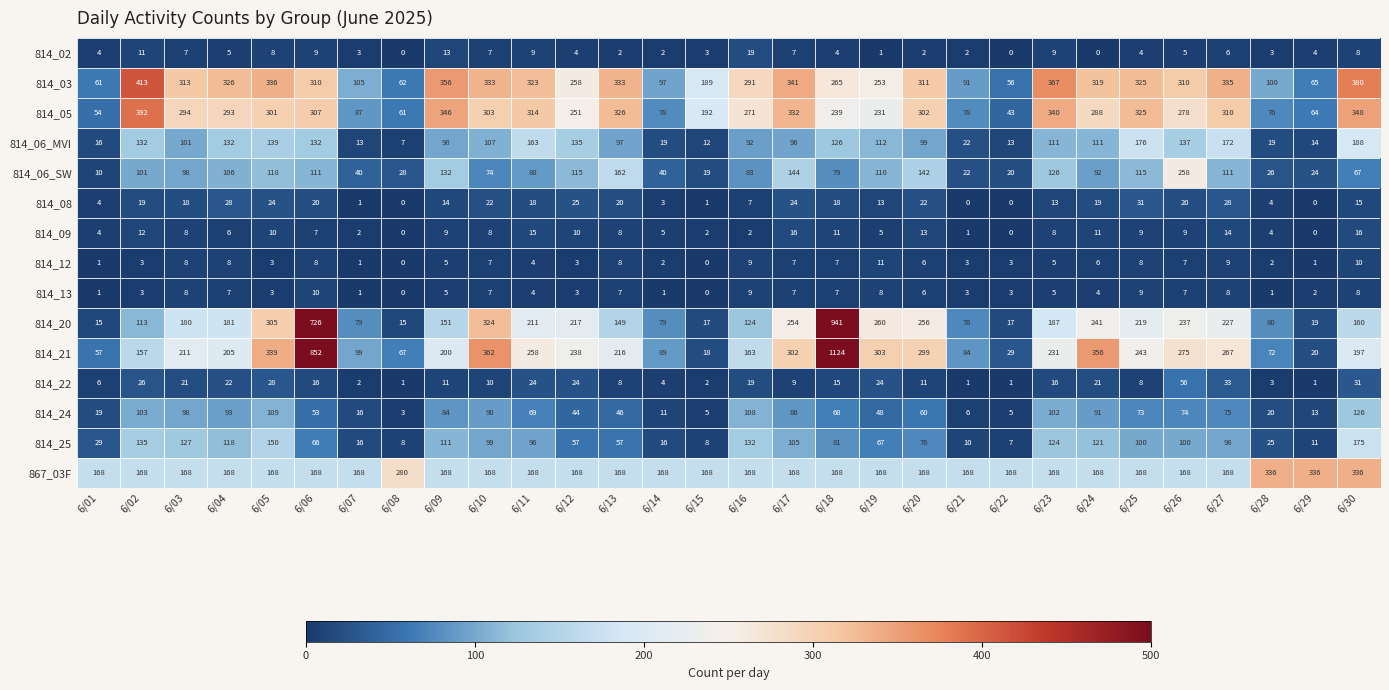

What is the spread (max minus min) of values at 6/27?

329